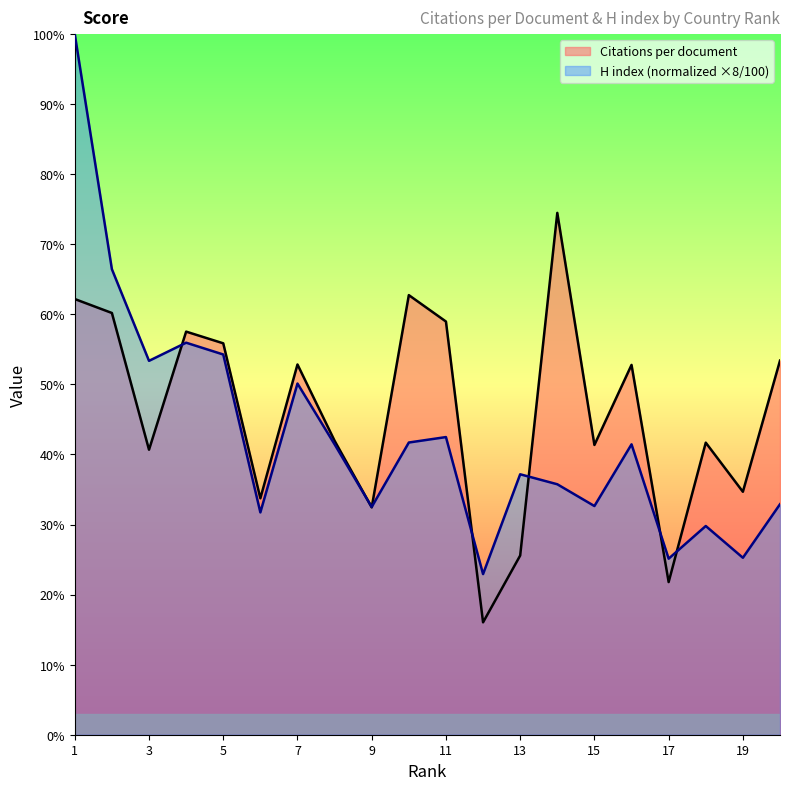

What is the difference between the maximum and minimum values in the Citations per document series?

58.4